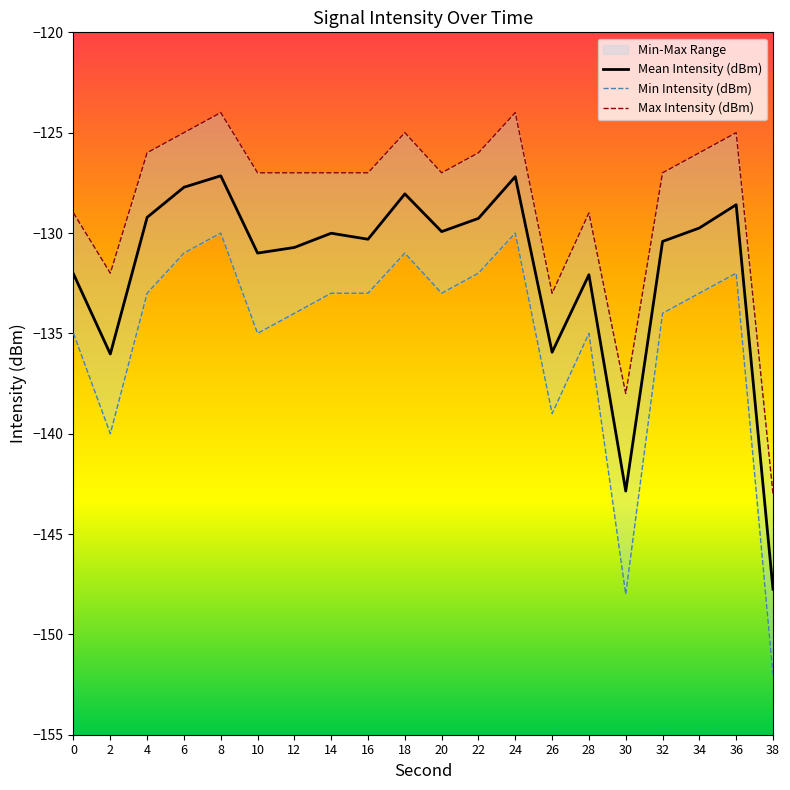

List the labels in order of Mean Intensity (dBm) value, smallest first.

38, 30, 2, 26, 28, 0, 10, 12, 32, 16, 14, 20, 34, 22, 4, 36, 18, 6, 24, 8